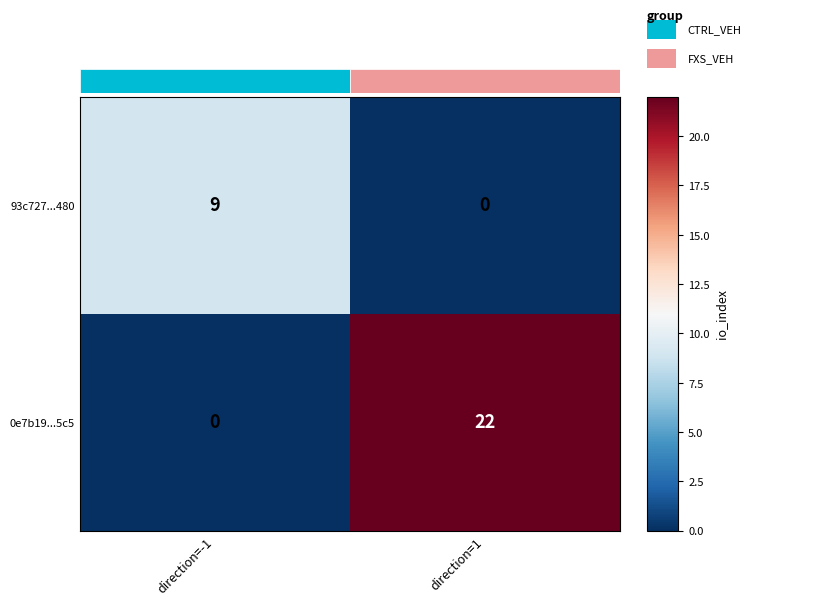

Which series has the widest spread of values?

0e7b19...5c5